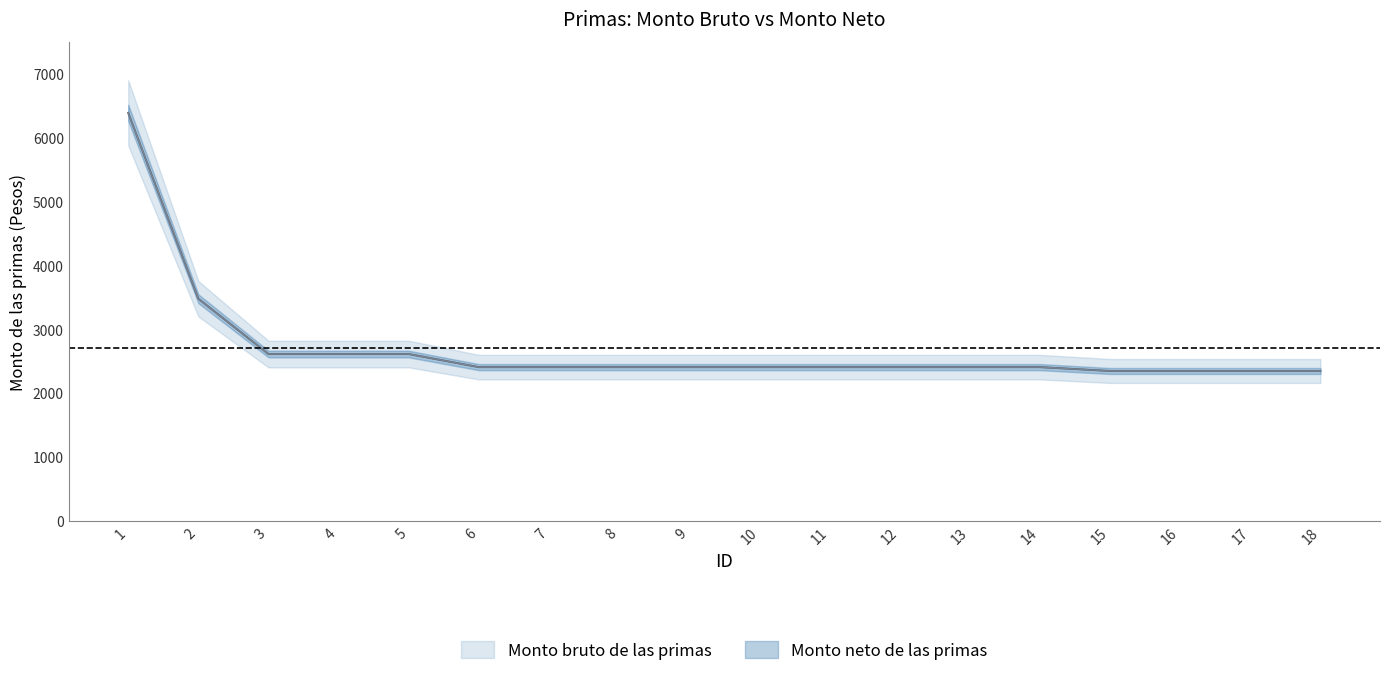

What is the sum of the Monto bruto de las primas values at 3 and 11?

5017.8